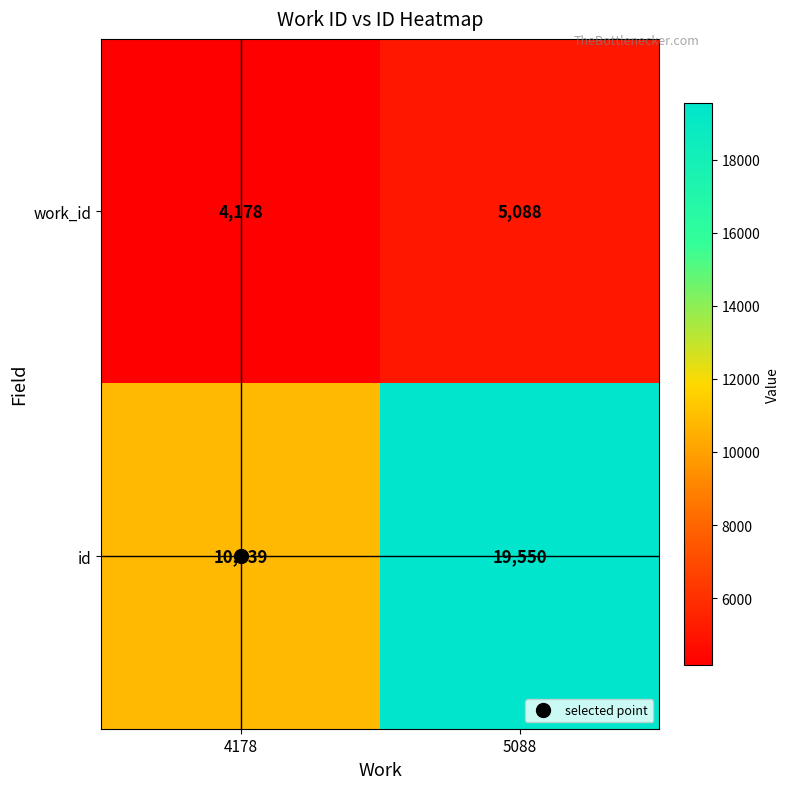

Which series changed the most between 4178 and 5088?

id